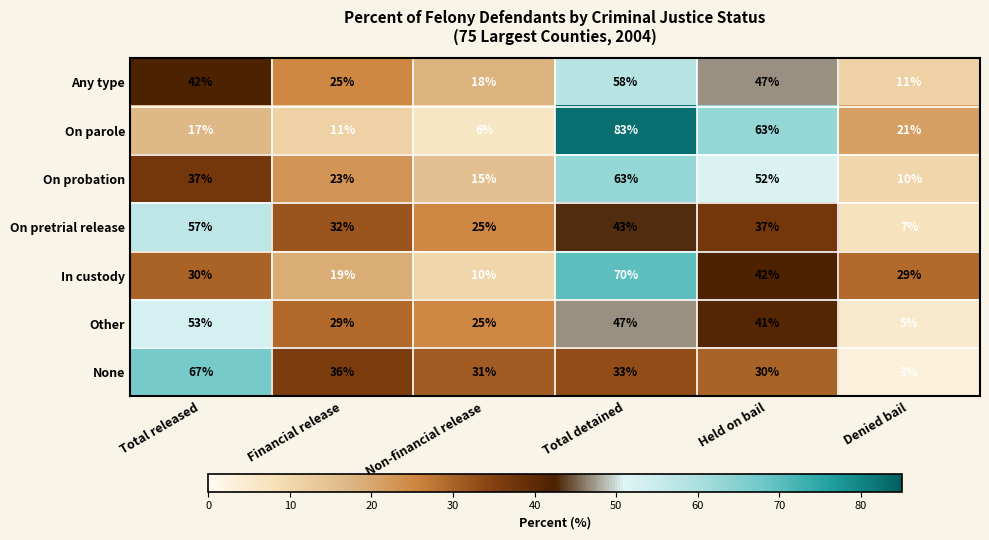

Is the value of Any type at Total released greater than the value of None at Non-financial release?

Yes